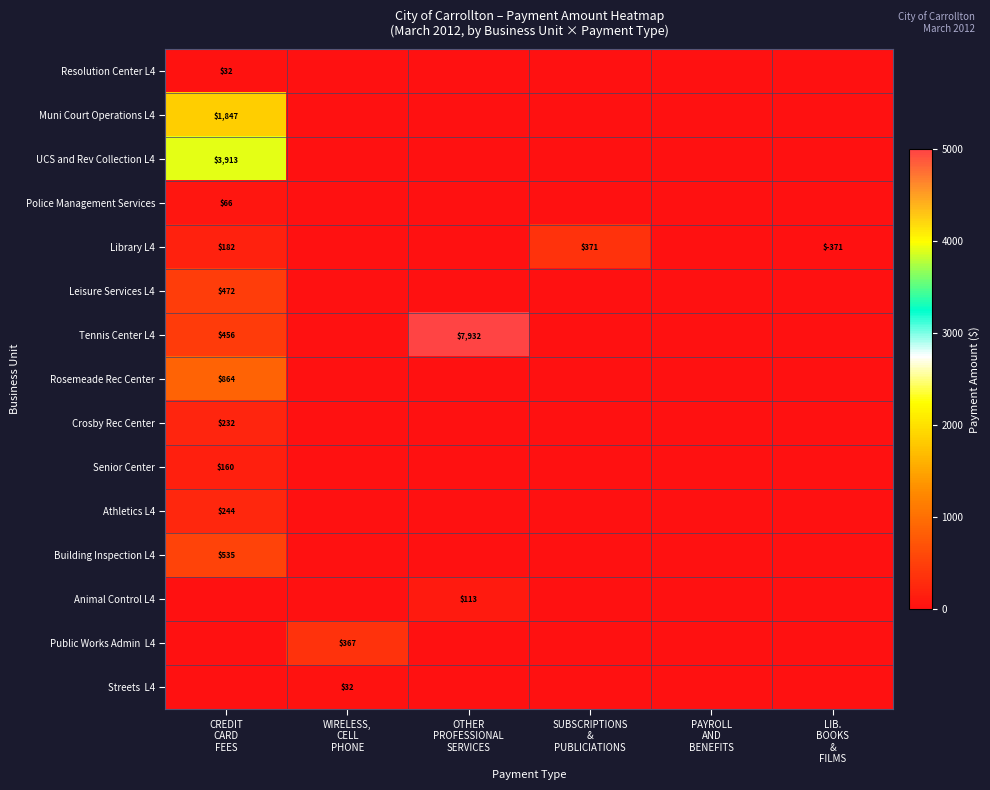

The Police Management Services series shows 97.1 at CREDIT CARD FEES. True or false?

False